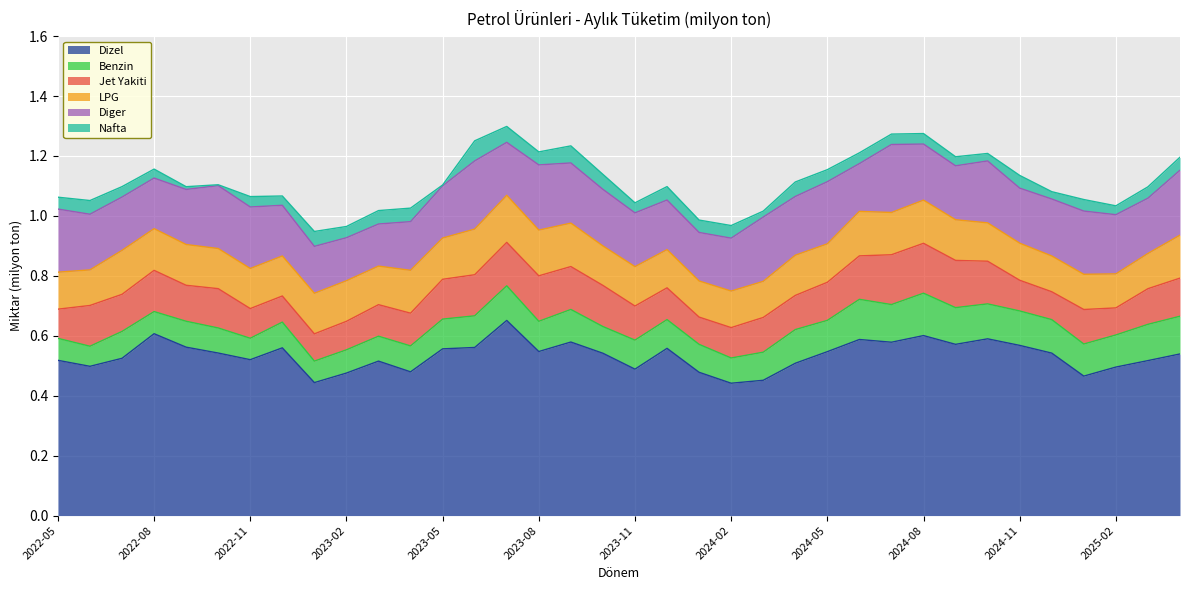

At which label does Benzin reach its peak?

2024-08